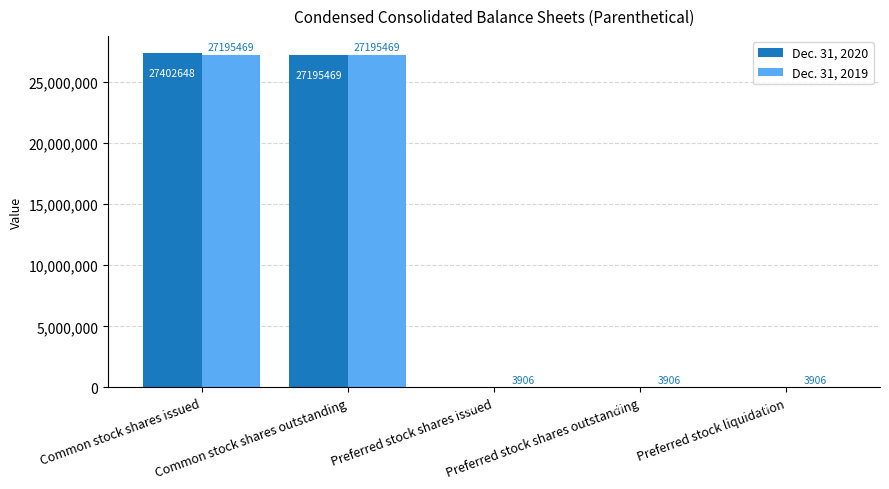

How many groups of bars are there?

5